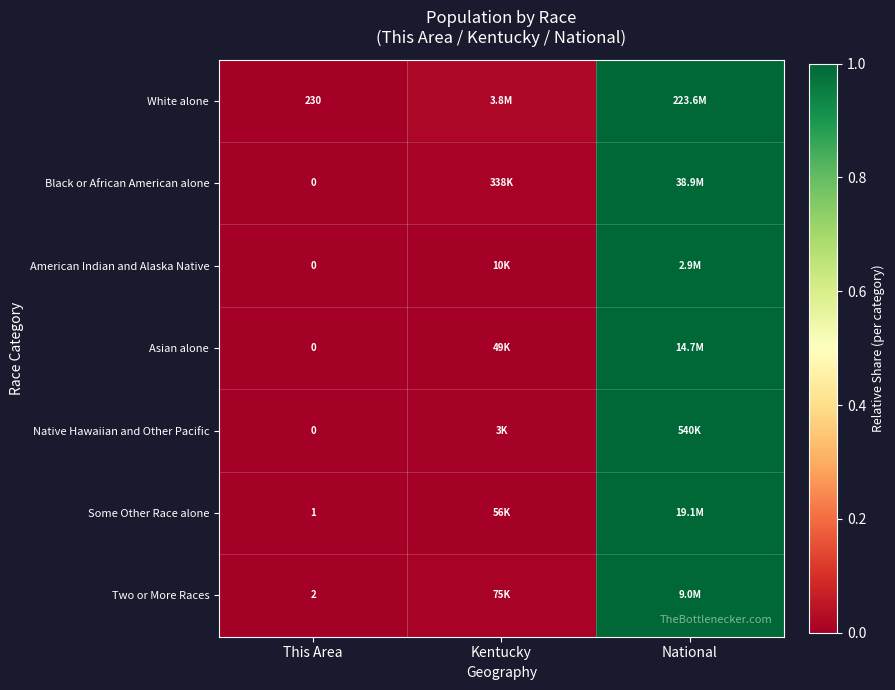

How many categories are shown in the chart?

3